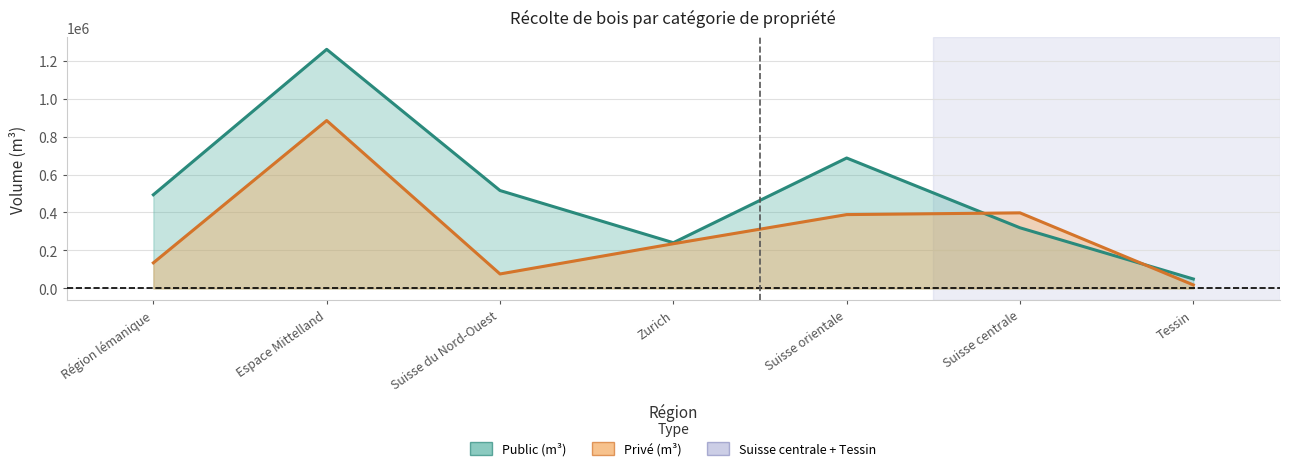

Reading right to left, transcribe all the data shown in this chart.

Privé (m³): Tessin=18571	Suisse centrale=398077	Suisse orientale=388919	Zurich=235505	Suisse du Nord-Ouest=76312	Espace Mittelland=884179	Région lémanique=134892
Public (m³): Tessin=49788	Suisse centrale=319413	Suisse orientale=686895	Zurich=240889	Suisse du Nord-Ouest=515653	Espace Mittelland=1259079	Région lémanique=493355